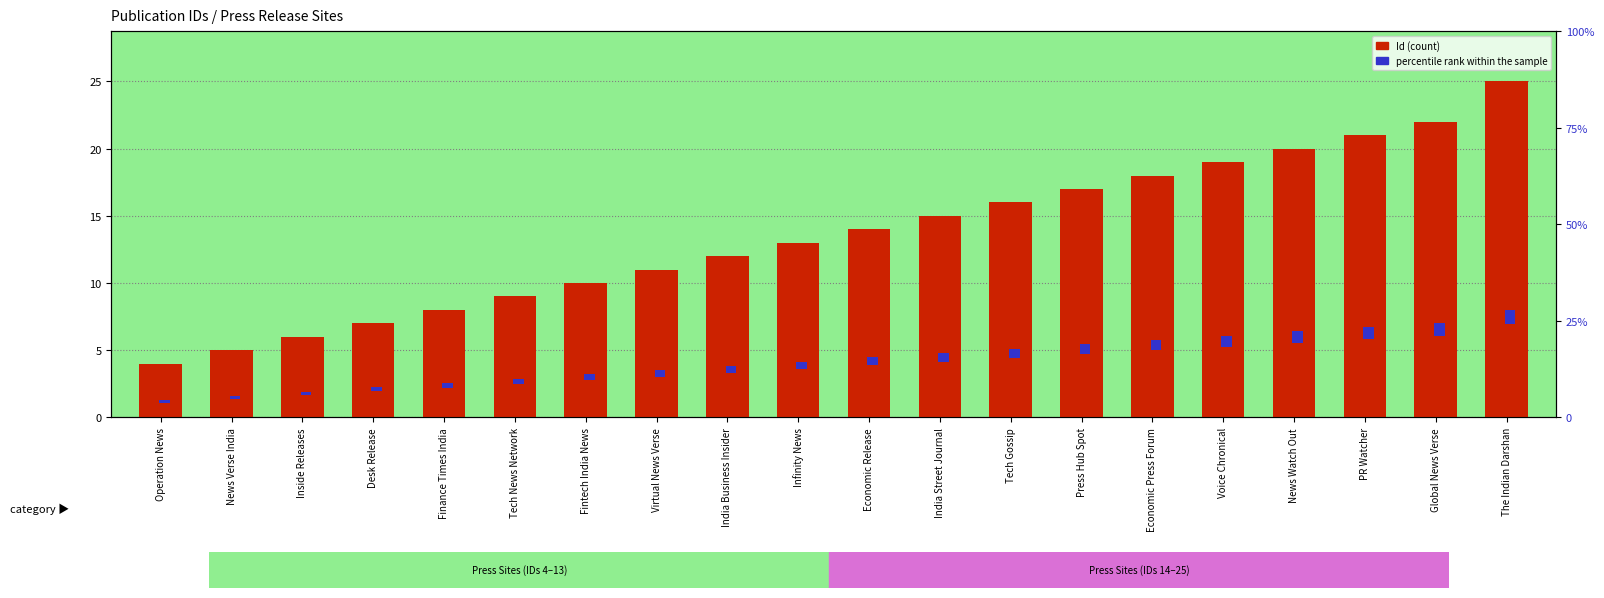

What is the total value across all series at The Indian Darshan?

28.8